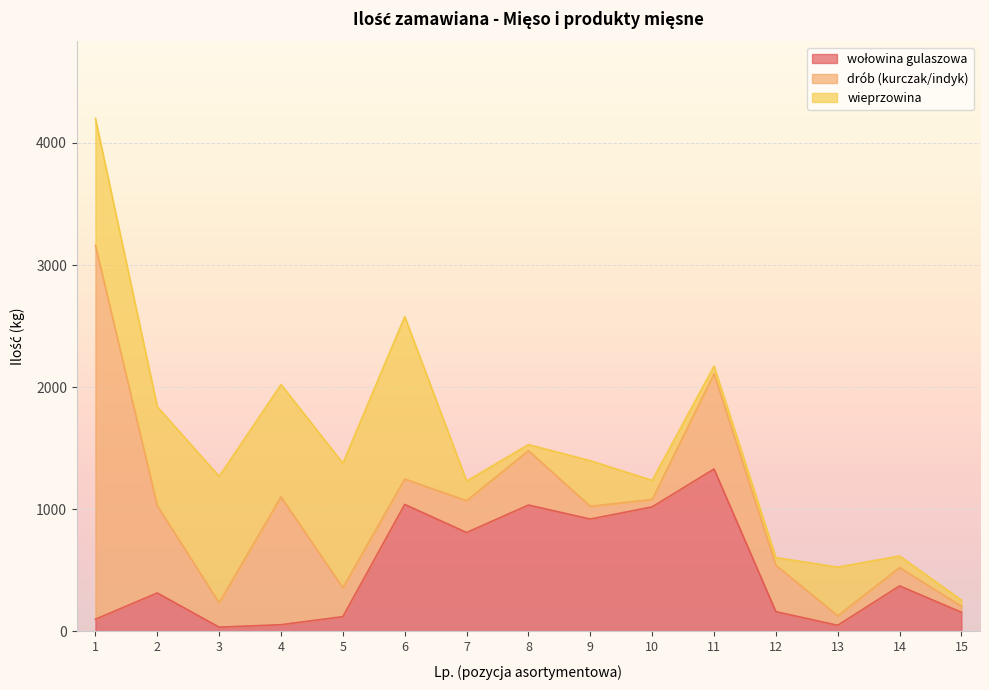

At which label is drób (kurczak/indyk) closest to 1555?

4